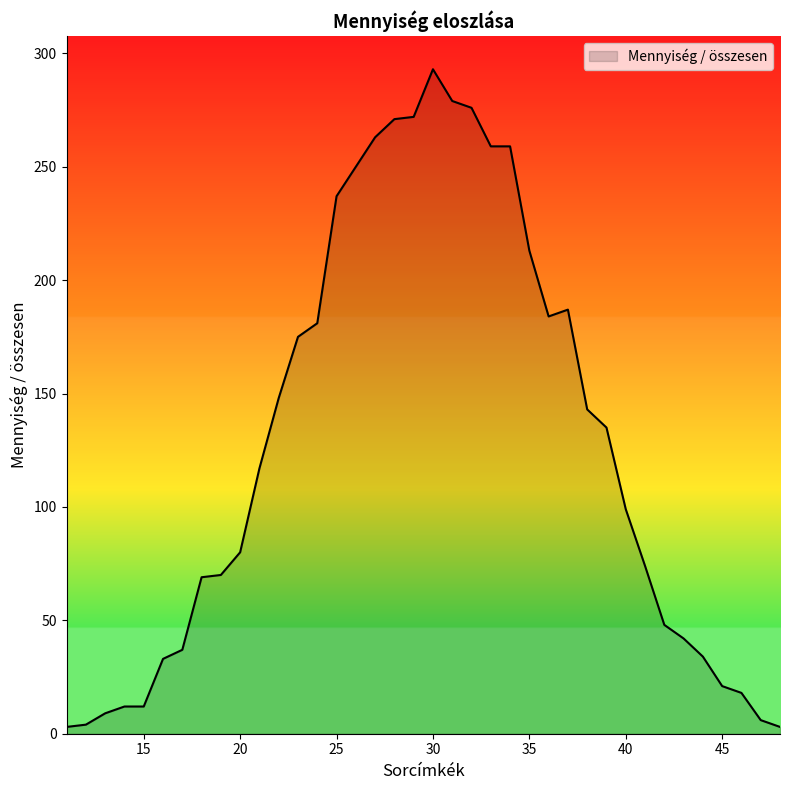

What is the maximum value shown in the chart?

293